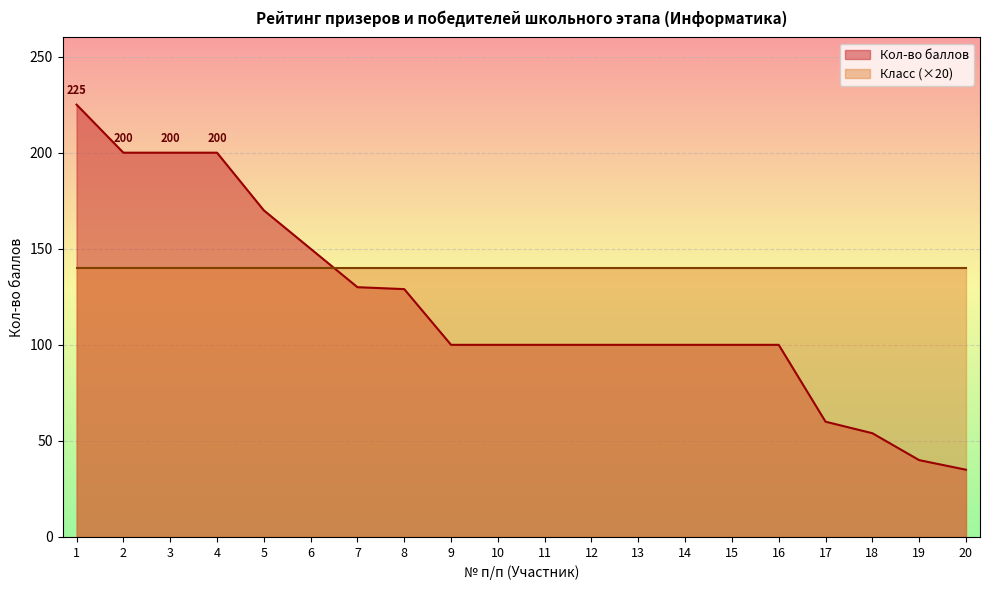

True or false: there are more than 0 points higher than both neighbors.

False